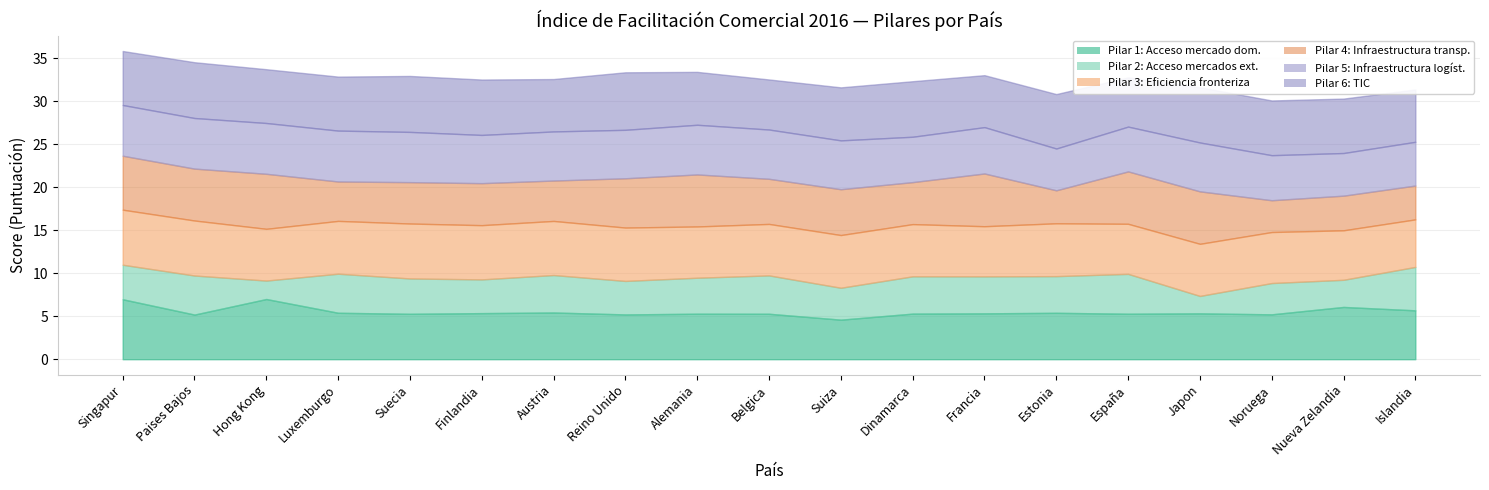

Where is Pilar 1 nearest to the value 5?

Paises Bajos